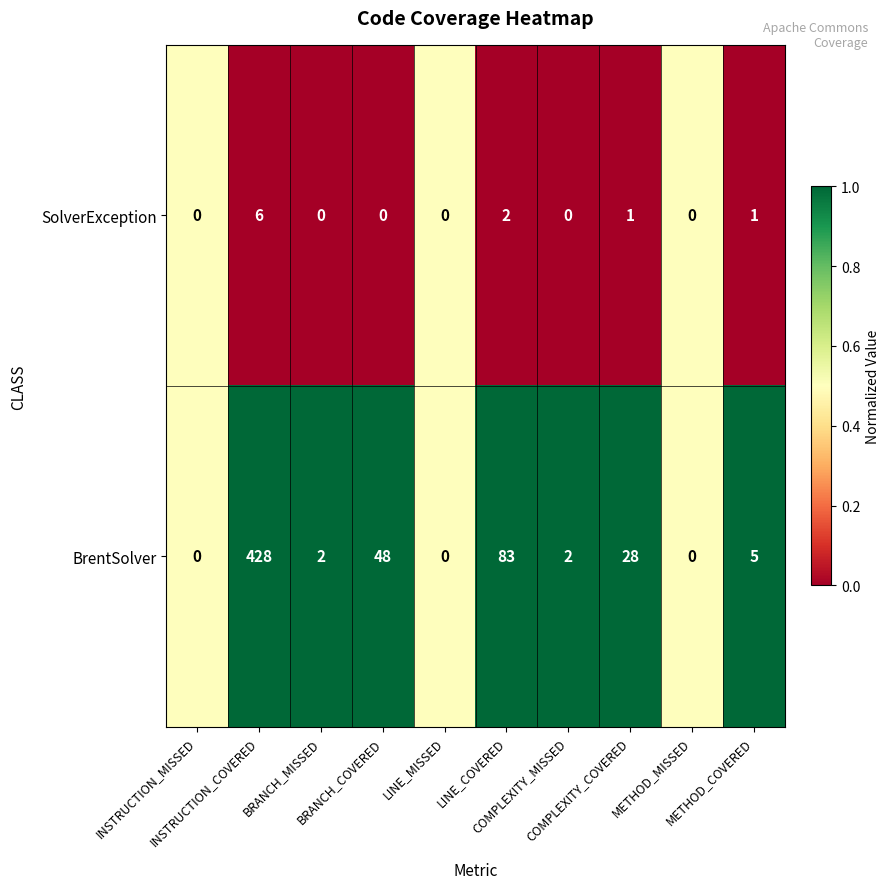

What is the difference between the highest and lowest values at METHOD_COVERED?

4